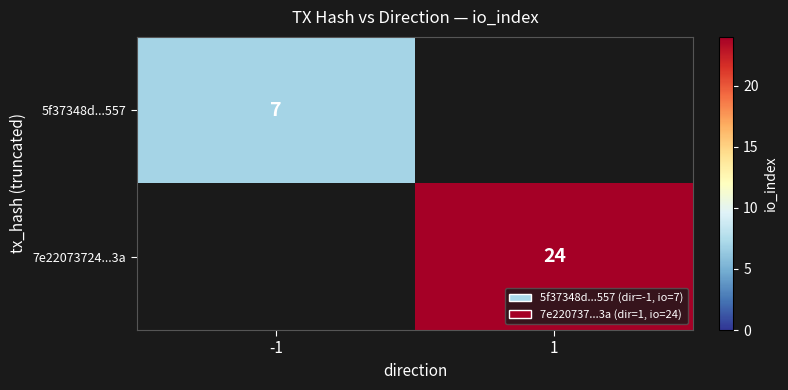

At how many categories does at least one series exceed 16?

1